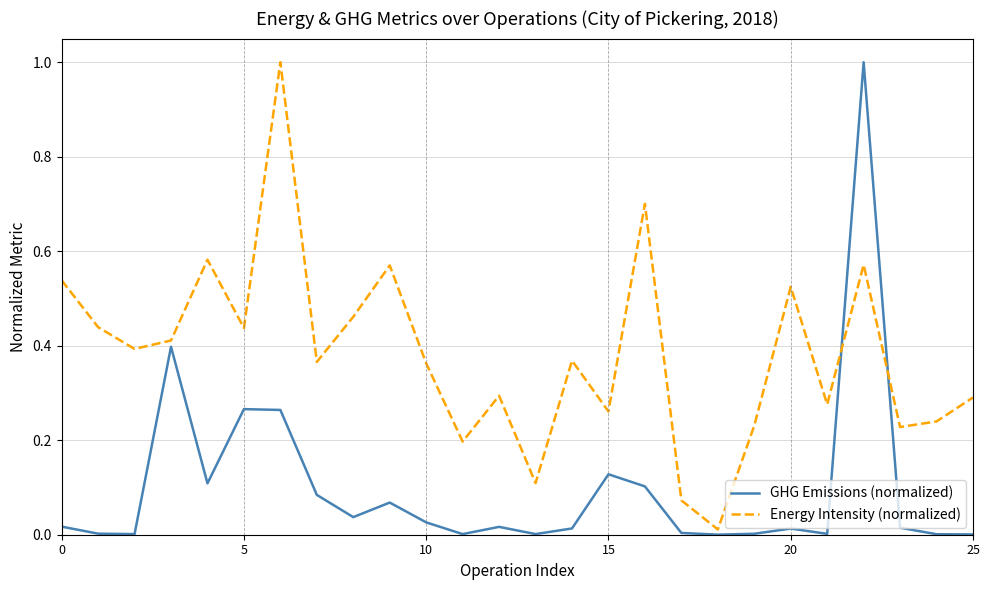

Rank the series by their average value, from highest to lowest.

Energy Intensity (normalized), GHG Emissions (normalized)